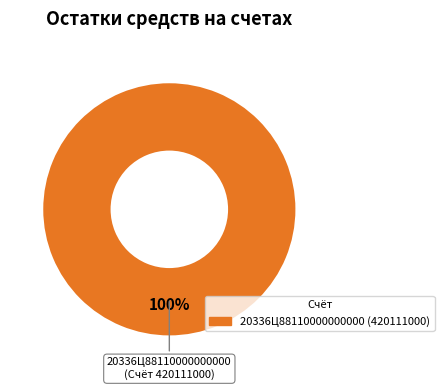

What is the majority slice?

20336Ц88110000000000 (420111000)